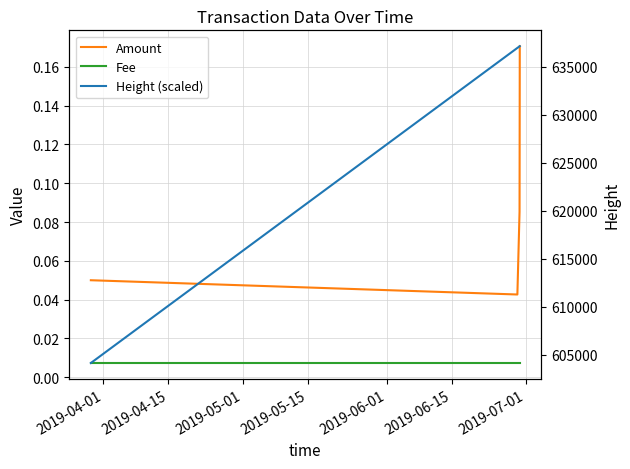

Which category has the lowest value across all series?

2019-04-01